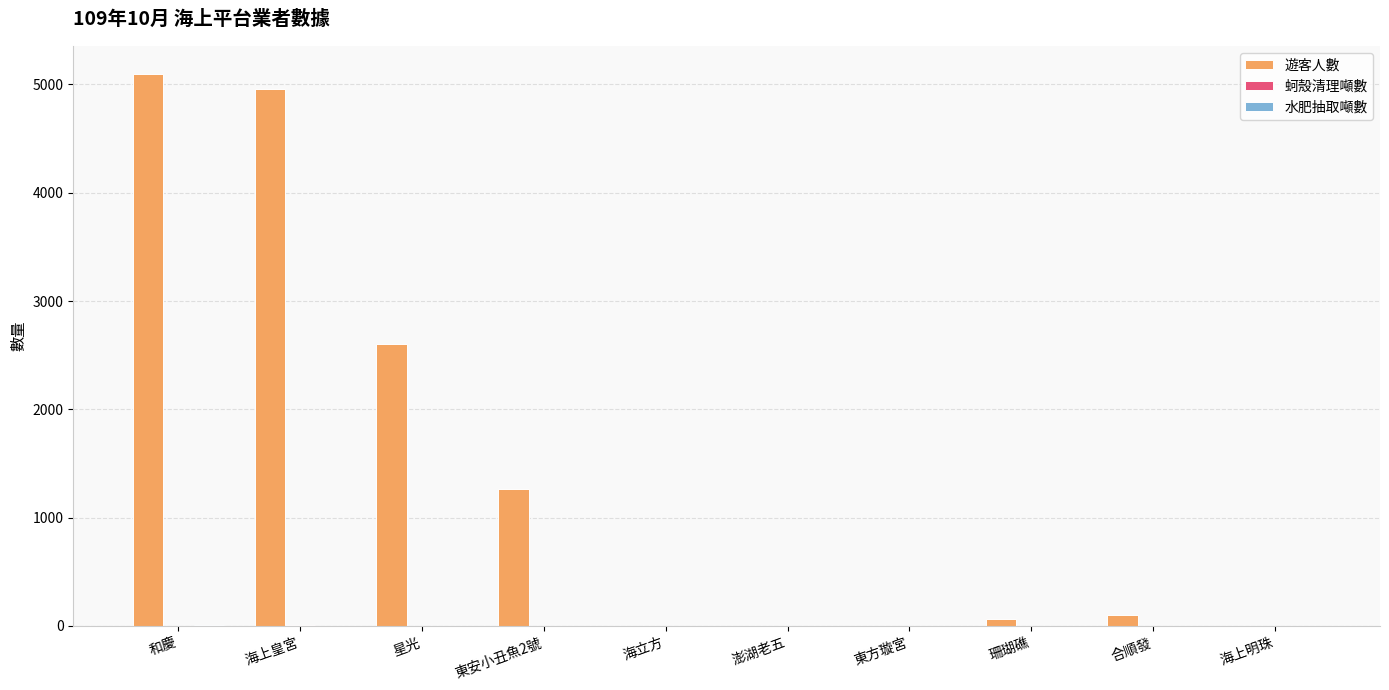

Which series changed the most between 星光 and 合順發?

遊客人數